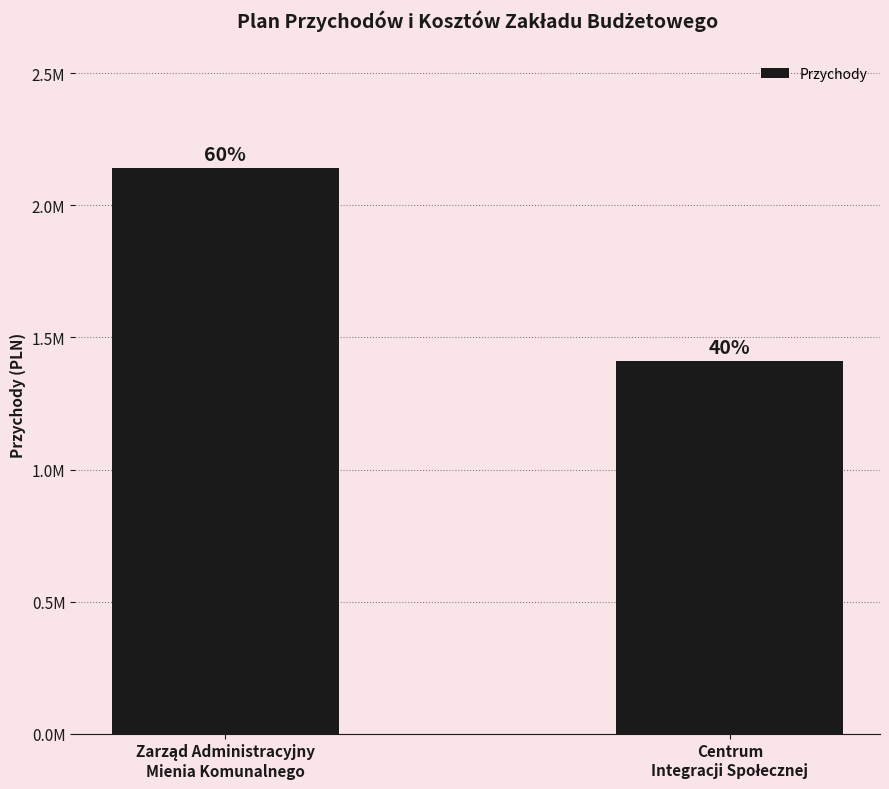

True or false: the data shows 1986044.2 at Centrum
Integracji Społecznej.

False